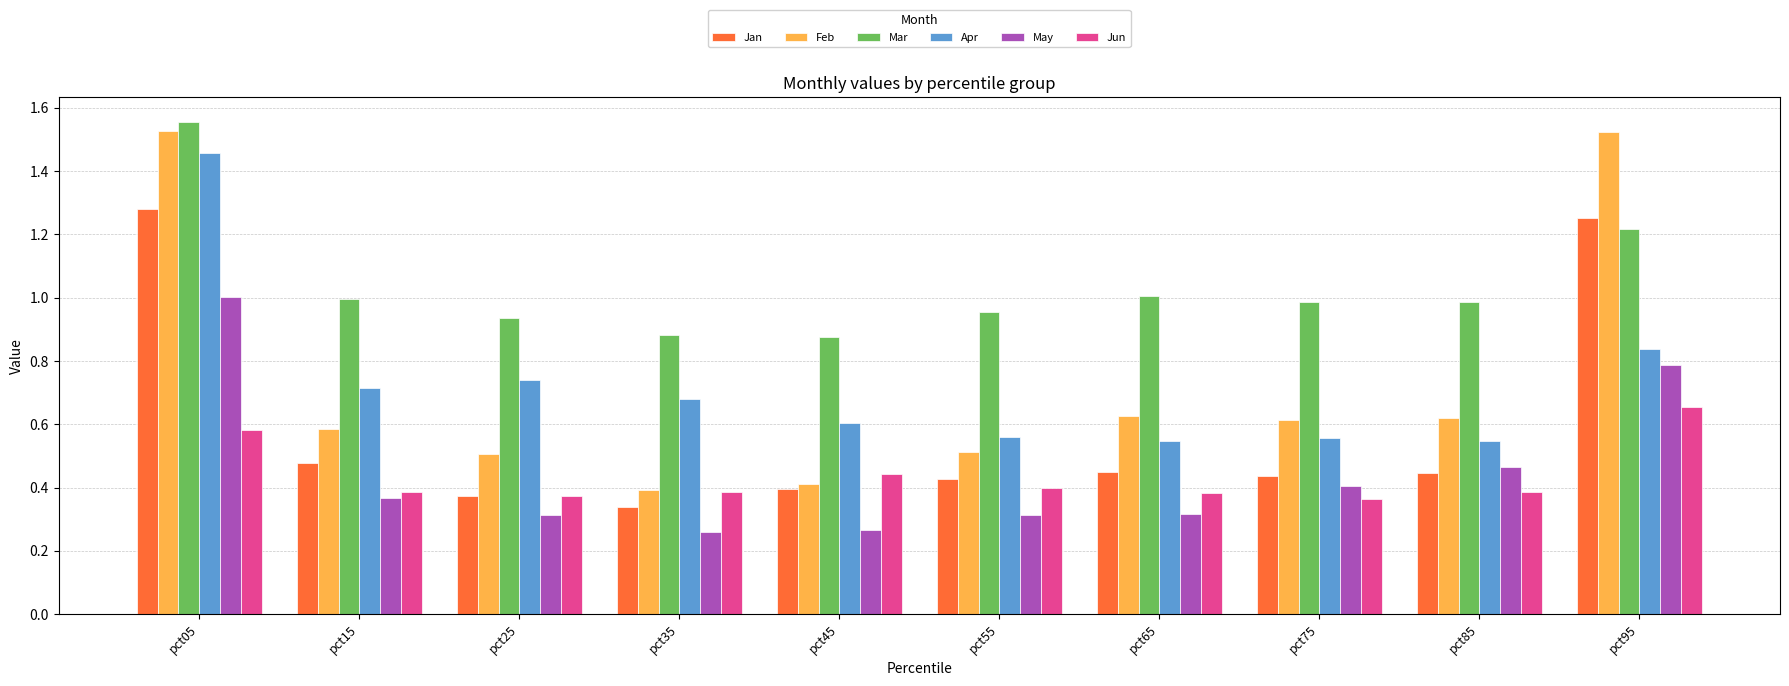

Which category has the highest value in the May series?

pct05